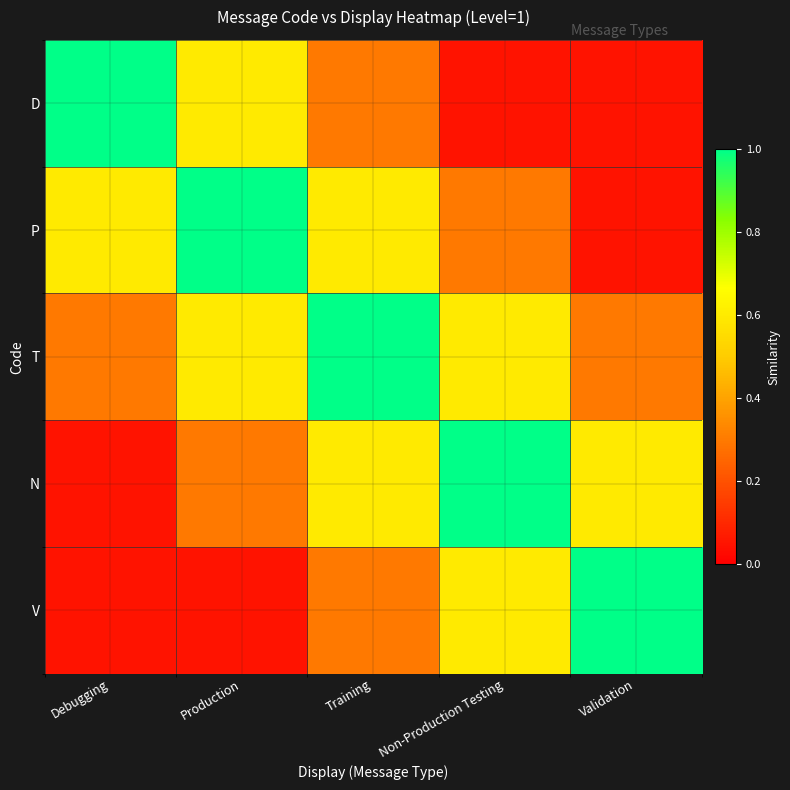

Which series has the widest spread of values?

D